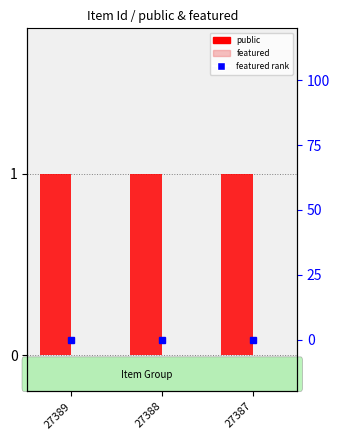

Are the bars grouped side by side (vs. stacked)?

Yes